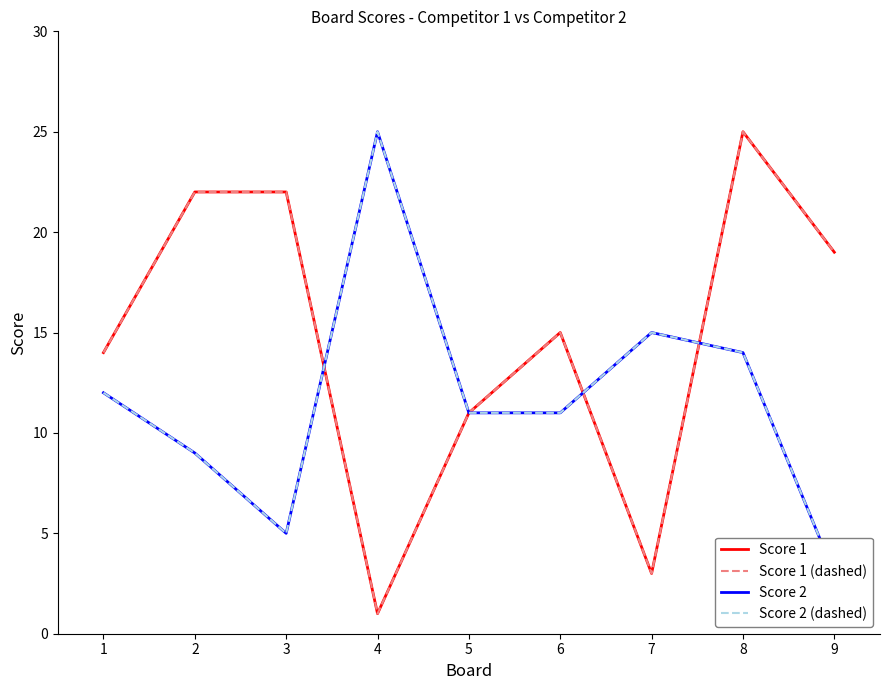

How many values in the Score 2 (dashed) series exceed 11?

4